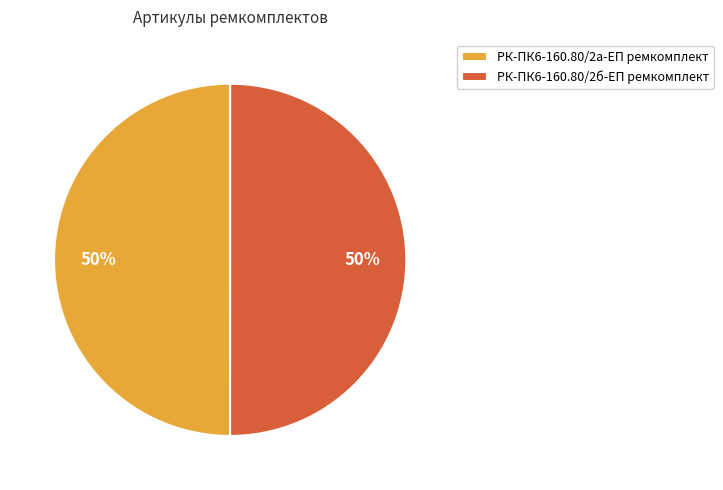

Combined, do РК-ПК6-160.80/2а-ЕП ремкомплект and РК-ПК6-160.80/2б-ЕП ремкомплект account for over 50%?

Yes